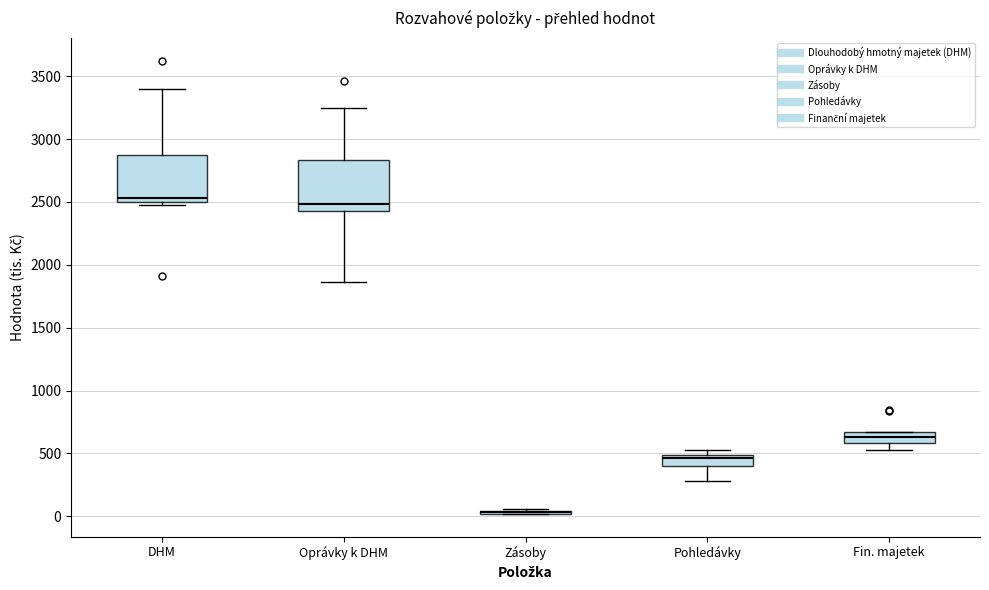

Reading left to right, read every box against the y-axis: the position of its median line, the range the box covers, and the ends of its whiskers. The values are not printed on the chart, so give them approximately, as read against the axis.

DHM: median 2550, box 2500 to 2900, whiskers 2450 to 3400
Oprávky k DHM: median 2500, box 2450 to 2850, whiskers 1850 to 3250
Zásoby: box collapsed to a line at 50, whiskers 0 to 50
Pohledávky: median 450, box 400 to 500, whiskers 300 to 550
Fin. majetek: median 650 (inside the box), box 600 to 650, whiskers 550 to 650